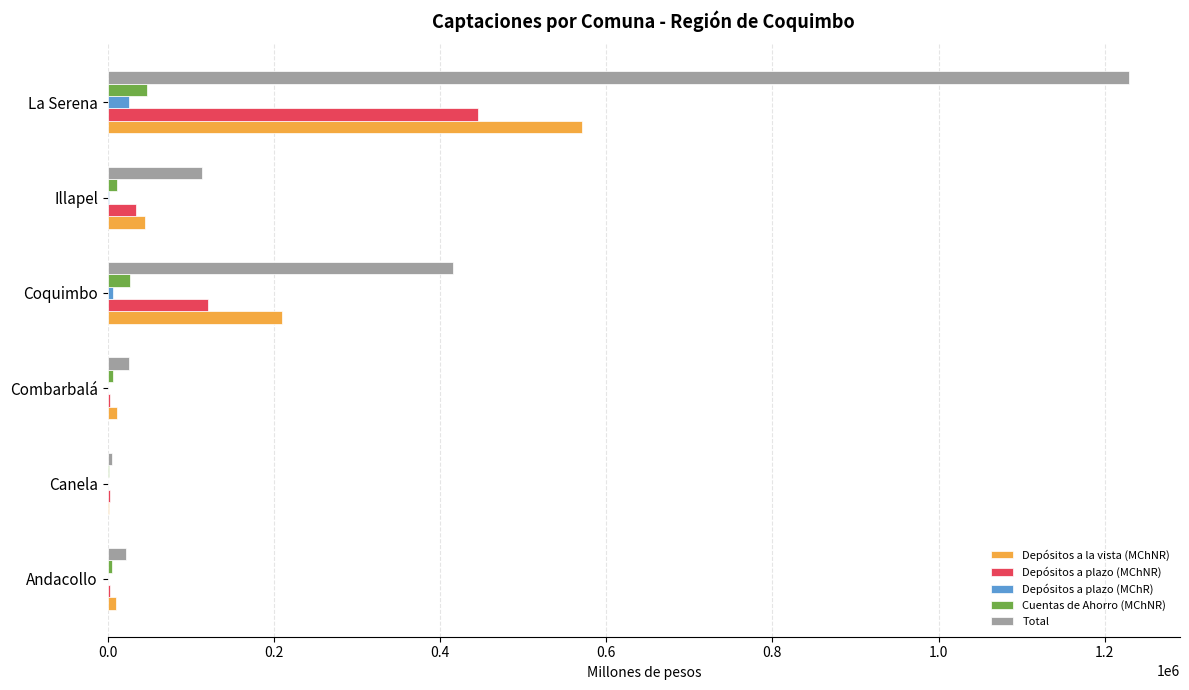

What is the sum of all Depósitos a la vista (MChNR) values?

847774.8